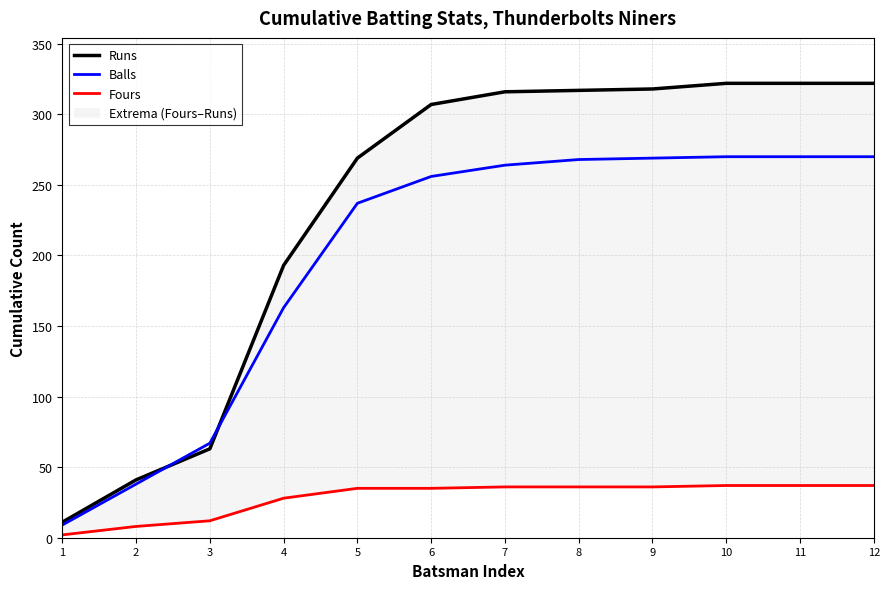

Read the Balls value at 11, to the nearest 10.

270